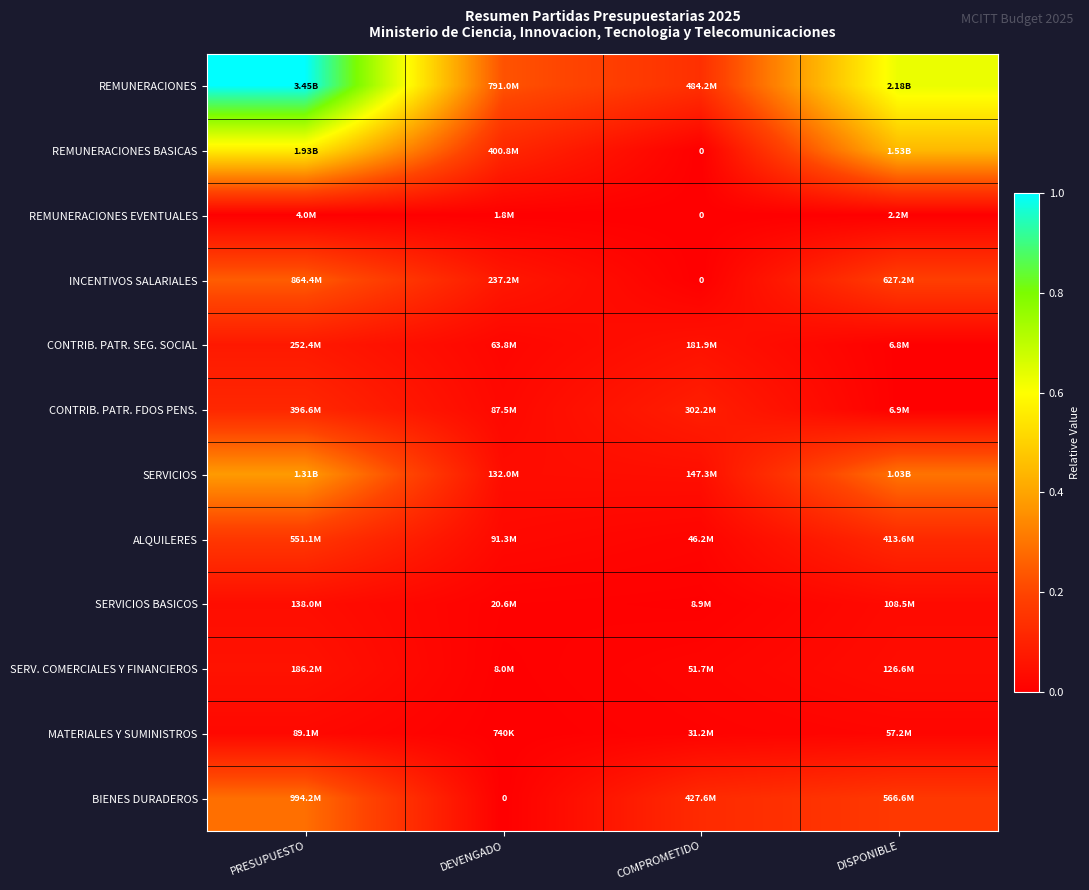

The value of SERV. COMERCIALES Y FINANCIEROS at DISPONIBLE is 0.0. True or false?

False